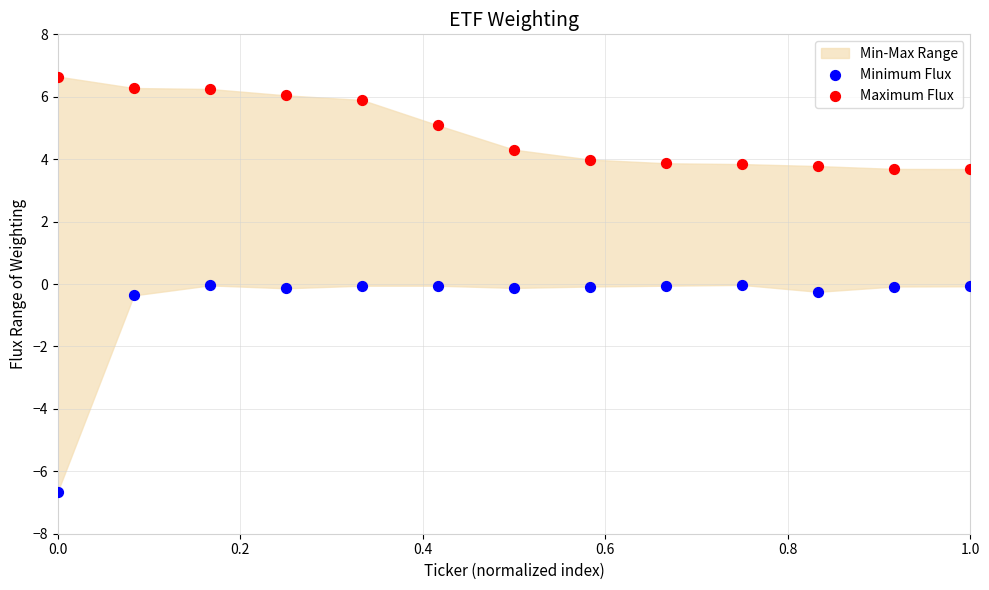

Which series contains the highest Y value?

Maximum Flux